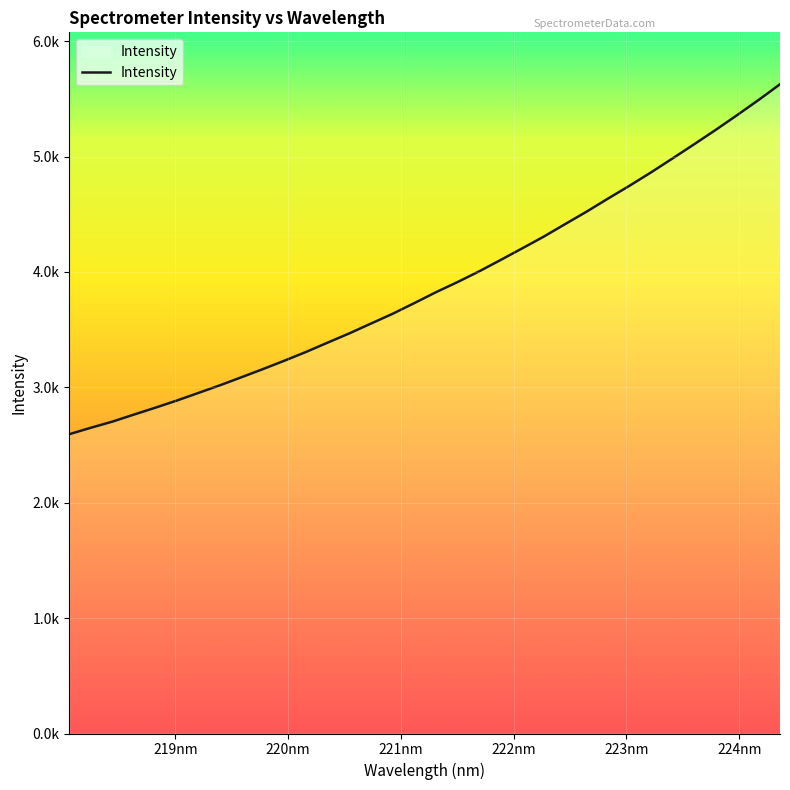

What is the difference between the maximum and minimum values?

3032.8